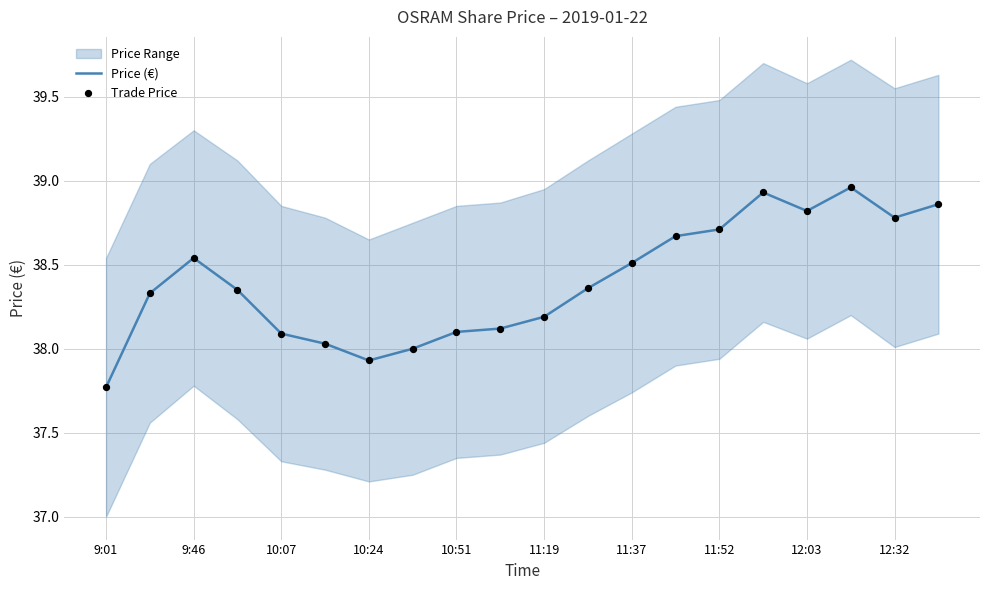

Which series has the largest total across all categories?

Price (€)